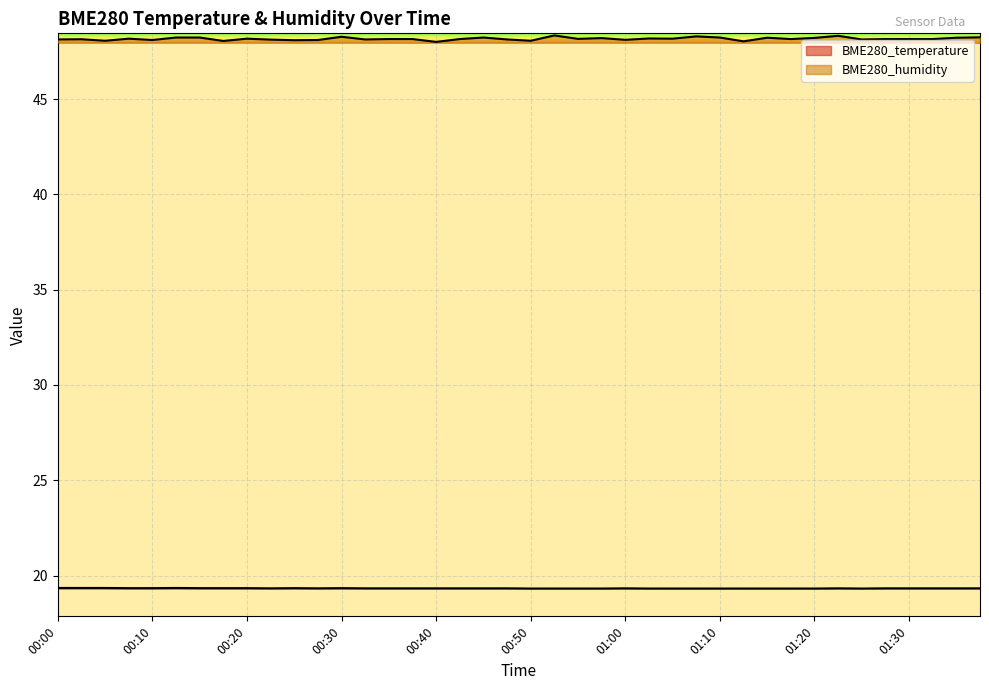

At how many categories does at least one series exceed 39?

40